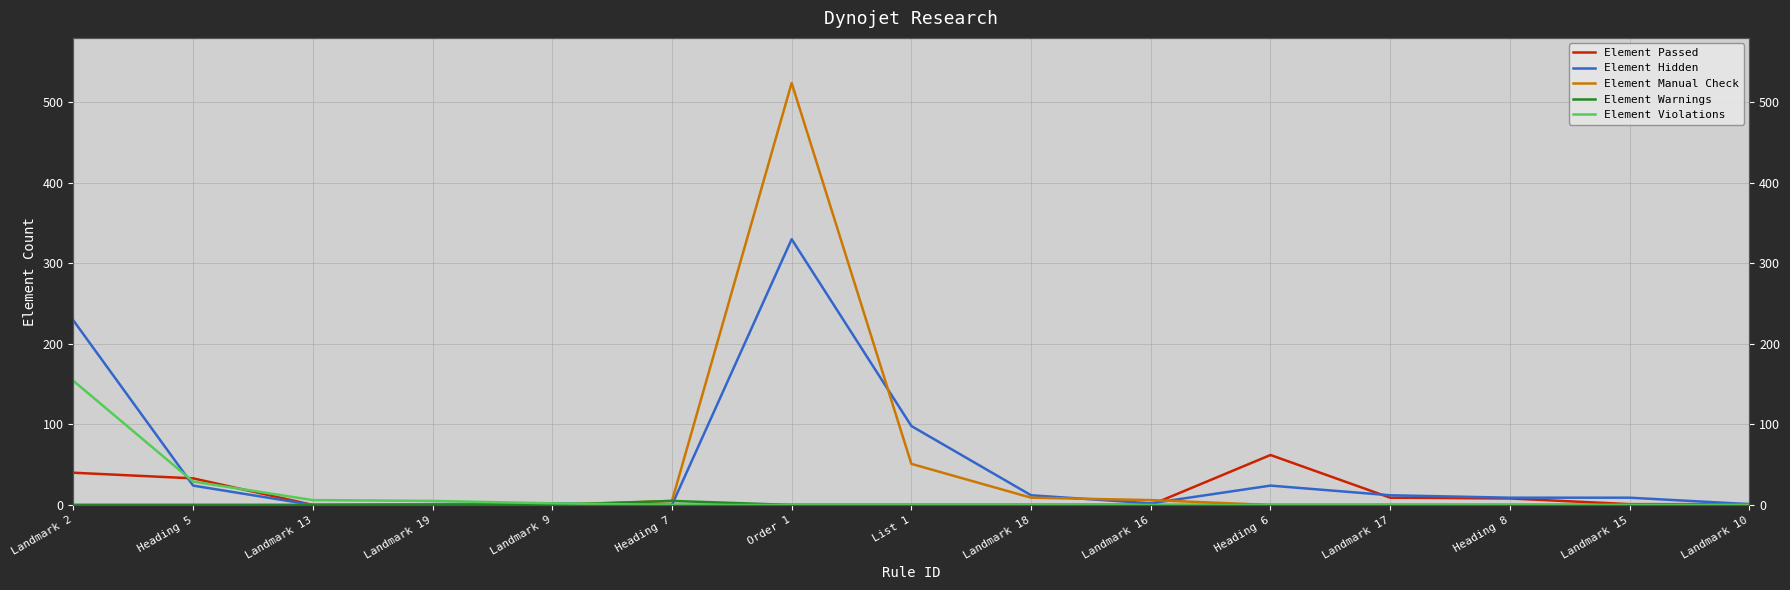

Where do Element Violations and Element Passed first cross each other?

Landmark 2 and Heading 5